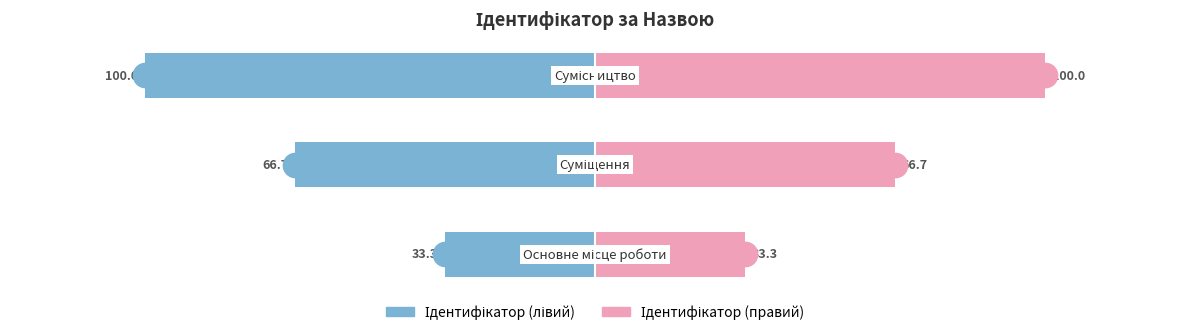

Are the bars horizontal?

Yes